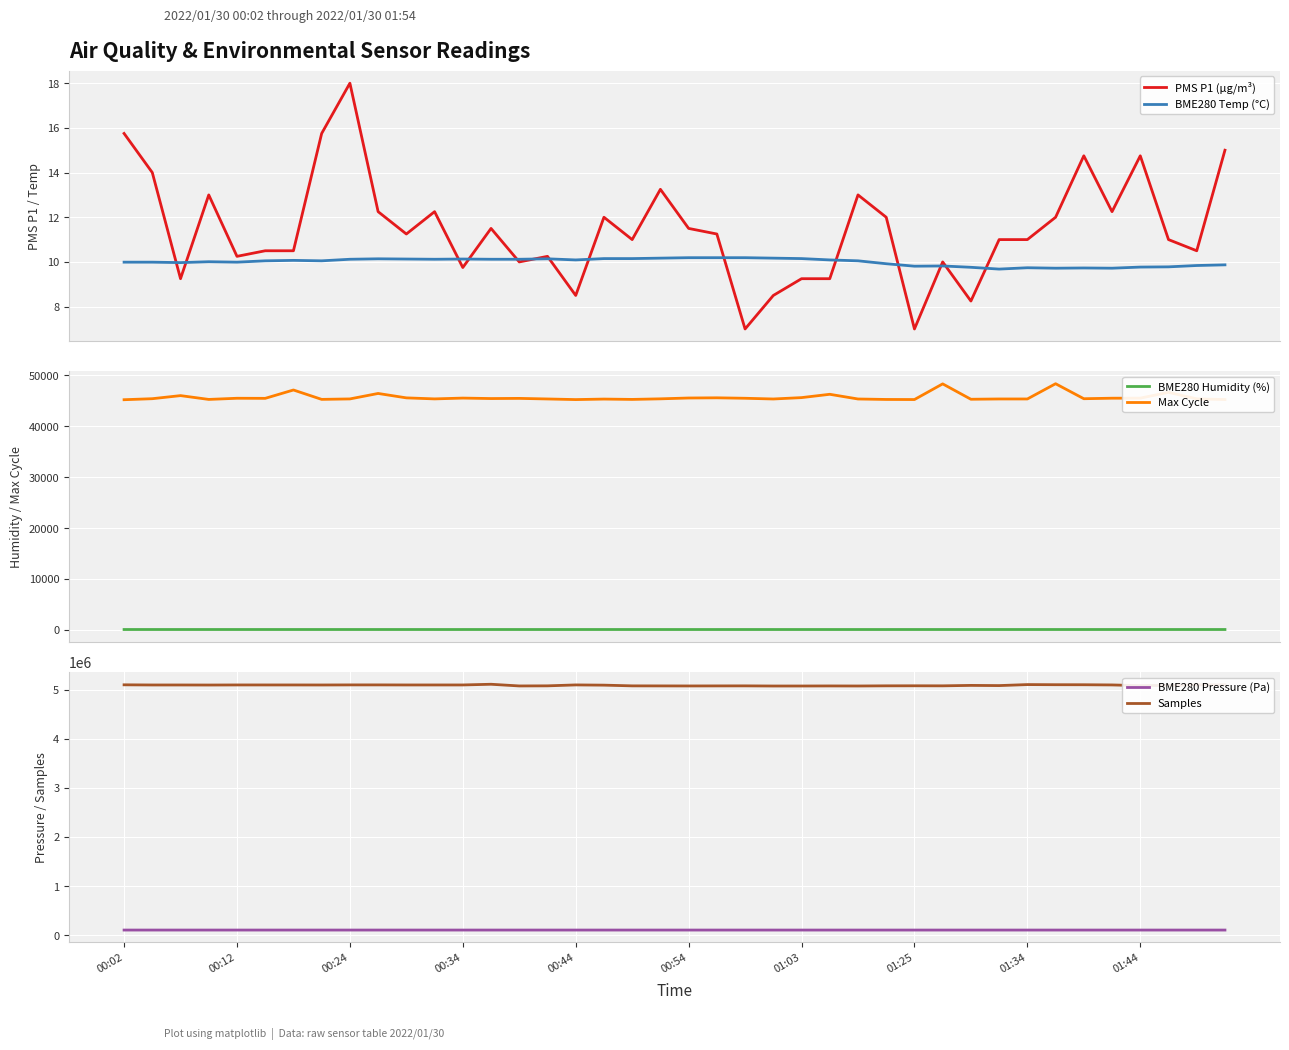

Reading right to left, list all the values displayed in this chart.

PMS P1 (µg/m³): 15.0	10.5	11.0	14.8	12.2	14.8	12.0	11.0	11.0	8.2	10.0	7.0	12.0	13.0	9.2	9.2	8.5	7.0	11.2	11.5	13.2	11.0	12.0	8.5	10.2	10.0	11.5	9.8	12.2	11.2	12.2	18.0	15.8	10.5	10.5	10.2	13.0	9.2	14.0	15.8
BME280 Temp (°C): 9.9	9.8	9.8	9.8	9.7	9.7	9.7	9.7	9.7	9.8	9.8	9.8	9.9	10.1	10.1	10.2	10.2	10.2	10.2	10.2	10.2	10.2	10.2	10.1	10.1	10.1	10.1	10.1	10.1	10.1	10.1	10.1	10.1	10.1	10.1	10.0	10.0	10.0	10.0	10.0
BME280 Humidity (%): 87.9	88.3	88.5	88.6	89.0	88.3	88.3	88.5	88.2	87.8	88.1	88.0	87.7	87.2	87.1	87.6	87.2	87.8	87.6	87.4	87.6	88.2	87.8	87.8	87.8	87.6	87.9	87.5	87.6	87.9	87.8	88.2	88.4	88.0	88.0	87.8	88.1	87.9	88.0	87.7
Max Cycle: 45203.0	45337.0	46620.0	45479.0	45467.0	45368.0	48310.0	45318.0	45319.0	45262.0	48280.0	45206.0	45222.0	45314.0	46236.0	45584.0	45314.0	45456.0	45544.0	45508.0	45345.0	45231.0	45298.0	45198.0	45319.0	45432.0	45401.0	45491.0	45333.0	45534.0	46399.0	45327.0	45238.0	47079.0	45440.0	45457.0	45230.0	45976.0	45371.0	45172.0
BME280 Pressure (Pa): 102276.2	102255.2	102269.3	102269.3	102264.2	102265.0	102269.4	102264.1	102249.3	102273.8	102266.7	102263.2	102281.5	102279.6	102284.8	102288.2	102289.1	102295.2	102297.8	102298.7	102300.5	102302.3	102307.5	102302.3	102299.7	102301.4	102307.6	102309.3	102315.5	102319.8	102320.7	102315.5	102314.6	102328.7	102329.5	102317.3	102317.3	102308.6	102324.3	102334.8
Samples: 5099710.0	5098465.0	5088541.0	5082874.0	5097351.0	5101254.0	5101937.0	5104535.0	5084135.0	5087916.0	5079070.0	5079950.0	5079094.0	5075803.0	5076906.0	5075585.0	5075386.0	5078368.0	5077557.0	5076649.0	5077573.0	5078456.0	5093084.0	5097735.0	5078910.0	5076768.0	5111125.0	5096968.0	5096902.0	5096948.0	5098208.0	5098049.0	5096400.0	5097086.0	5097087.0	5097140.0	5095462.0	5096507.0	5096540.0	5099775.0